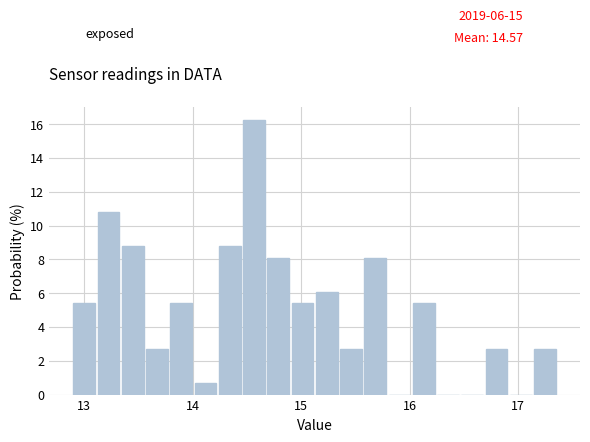

Read against the x-axis, roughly where is the centre of the tallest bar?

14.6